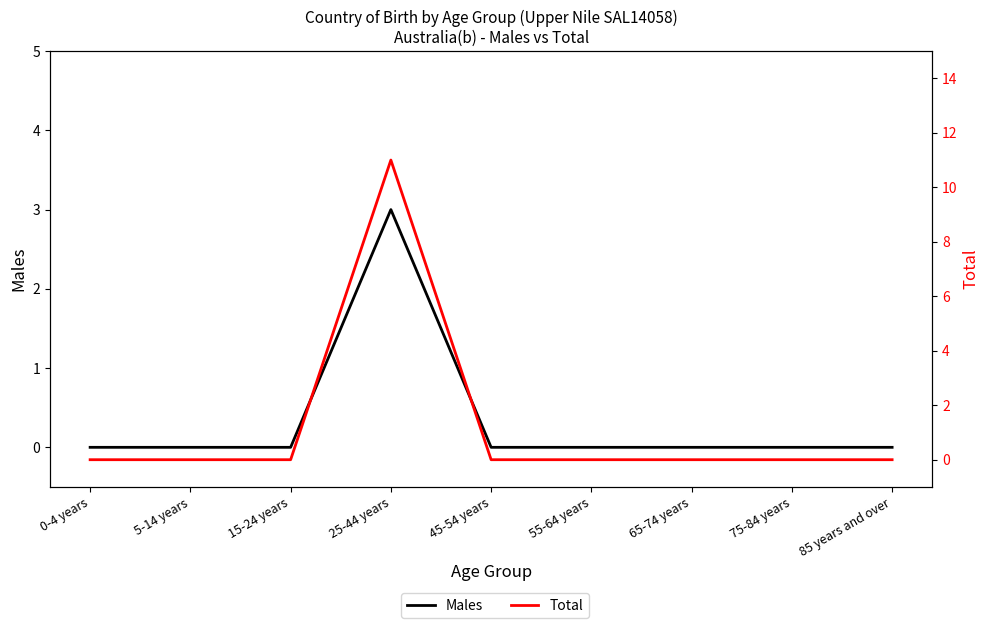

The Total series shows 0 at 15-24 years. True or false?

True